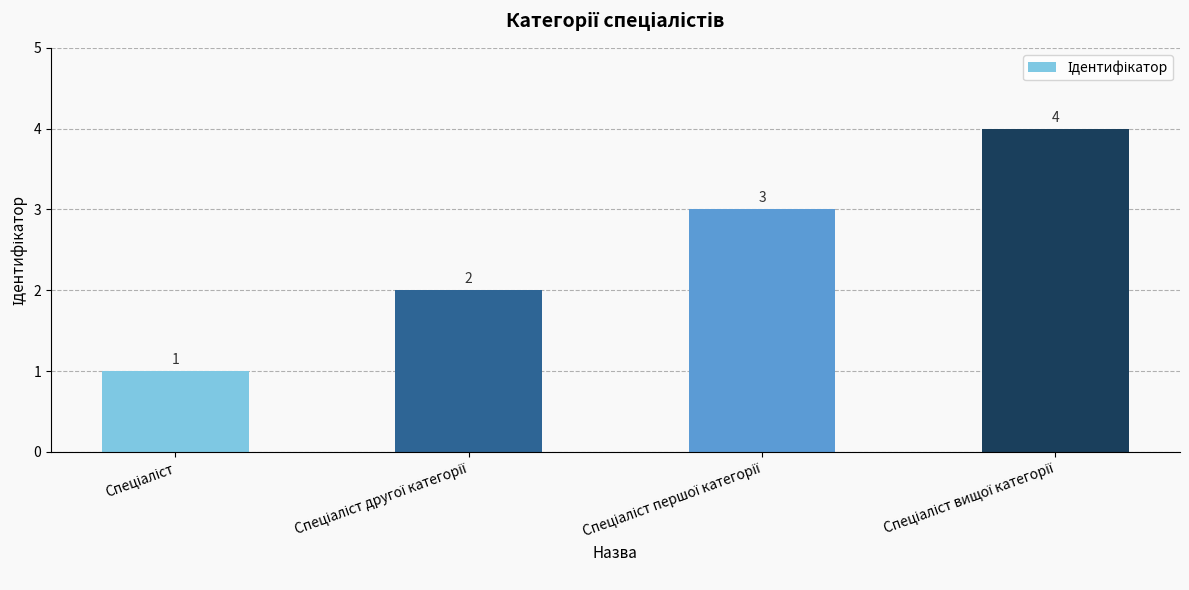

How many values are between 2 and 4?

3